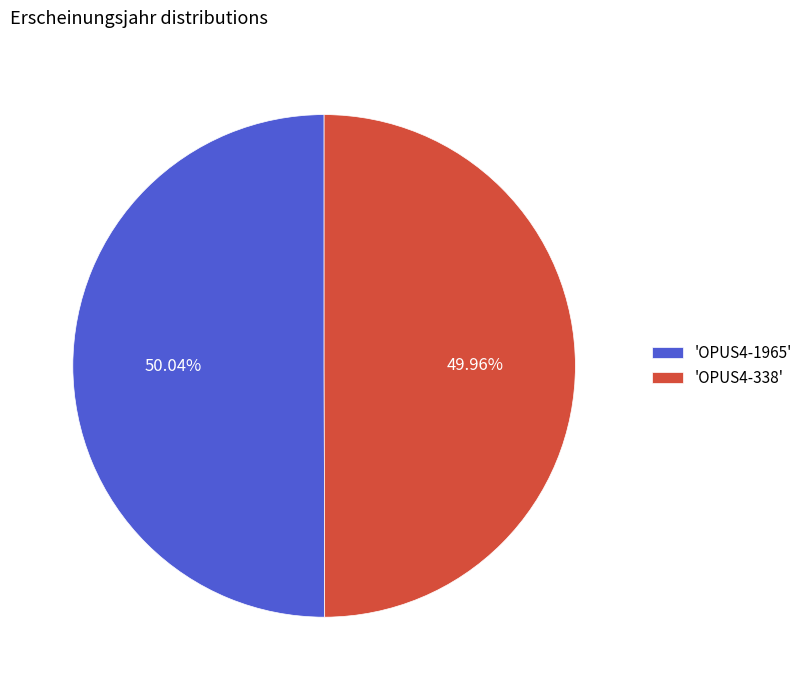

How many segments does this pie chart have?

2